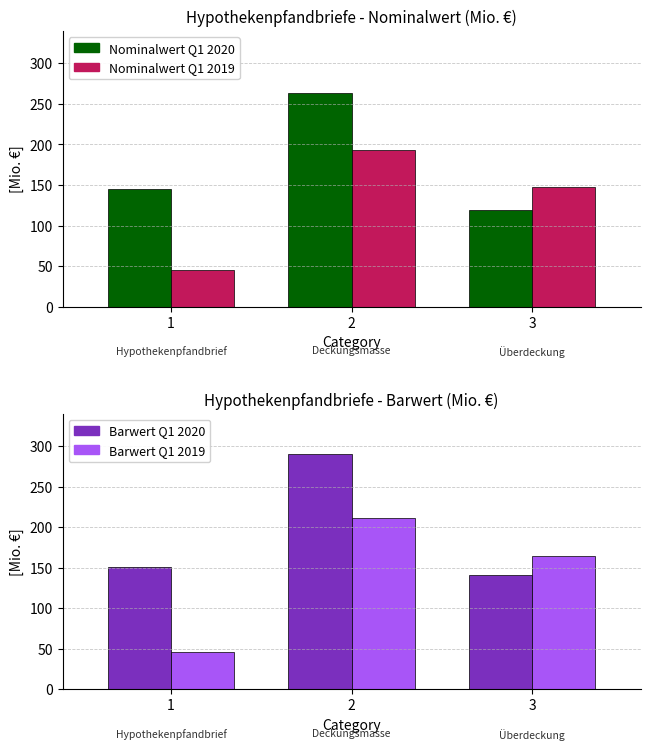

Read the Barwert Q1 2019 value at 2.

211.0